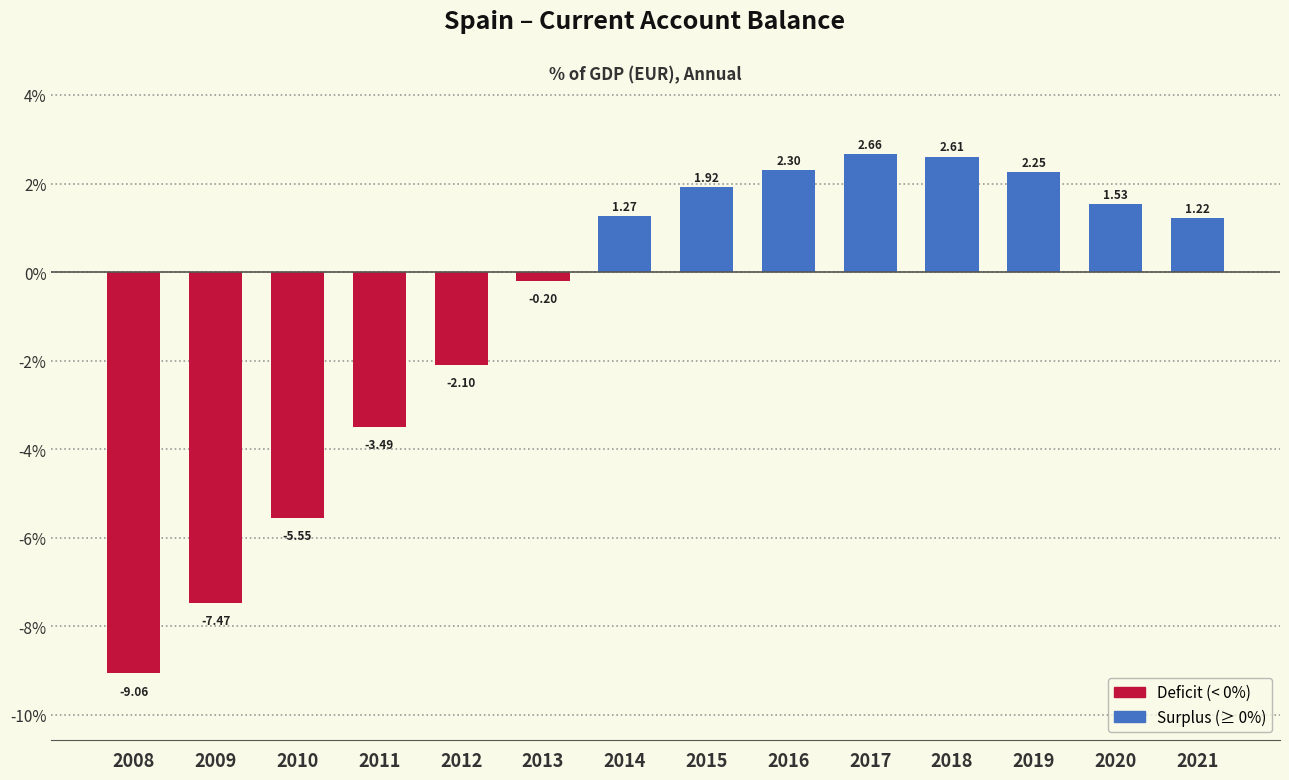

Which has a higher value, 2010 or 2015?

2015